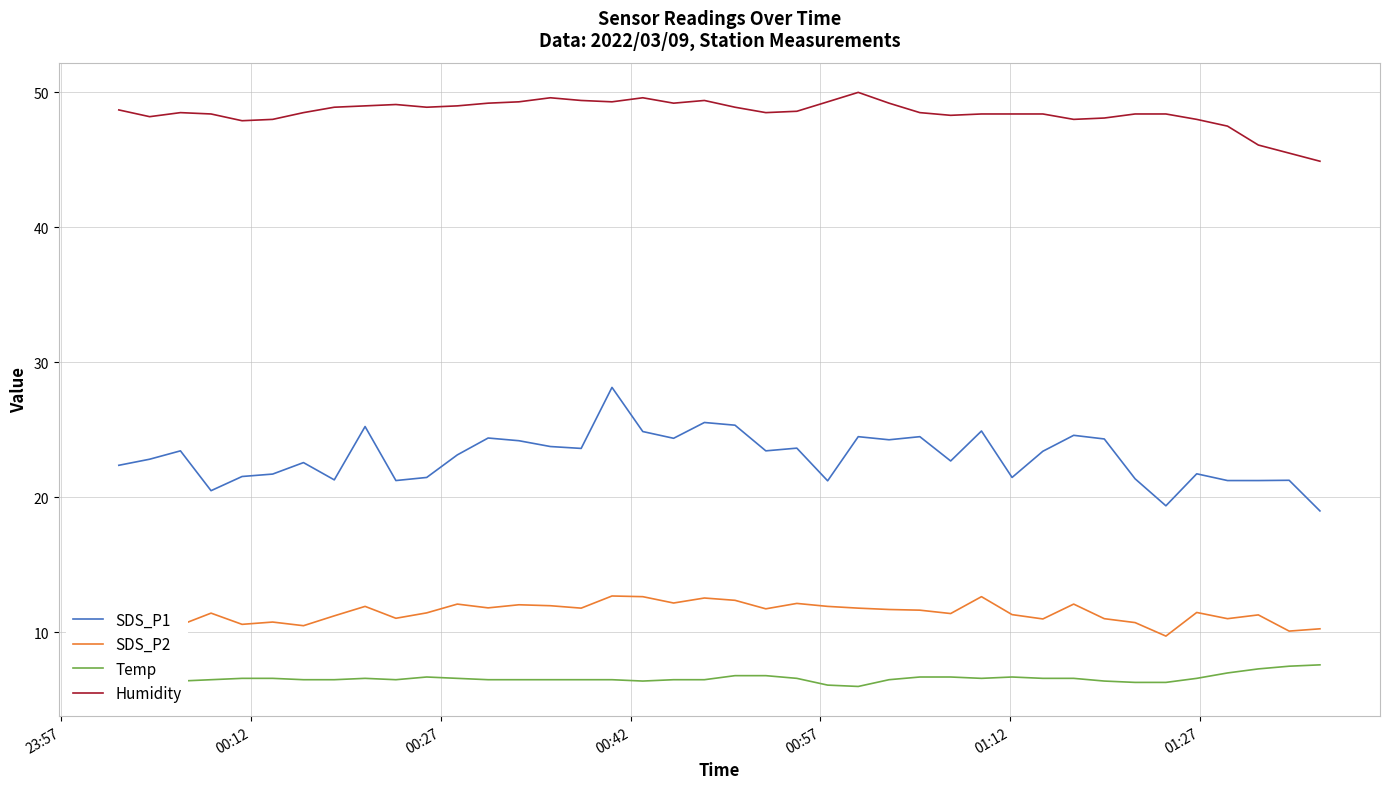

Count the number of categories in the chart.

40